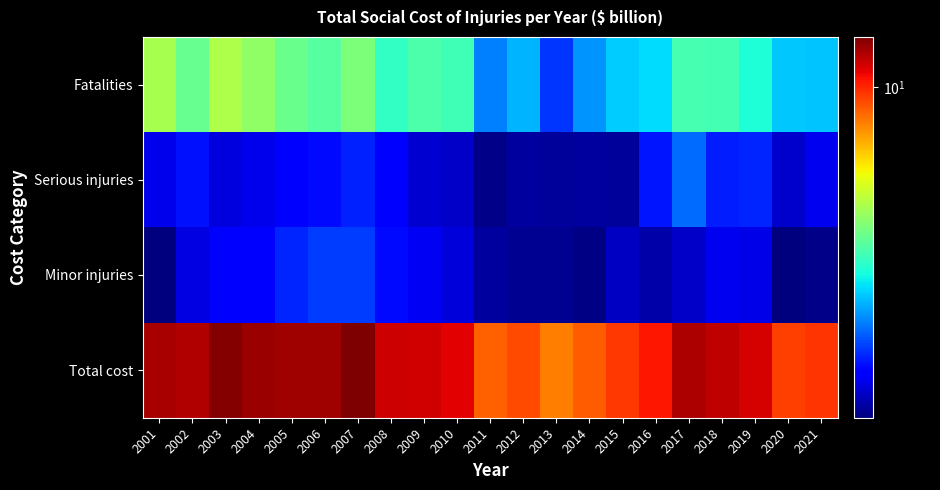

What is the maximum value shown in the chart?

12.3